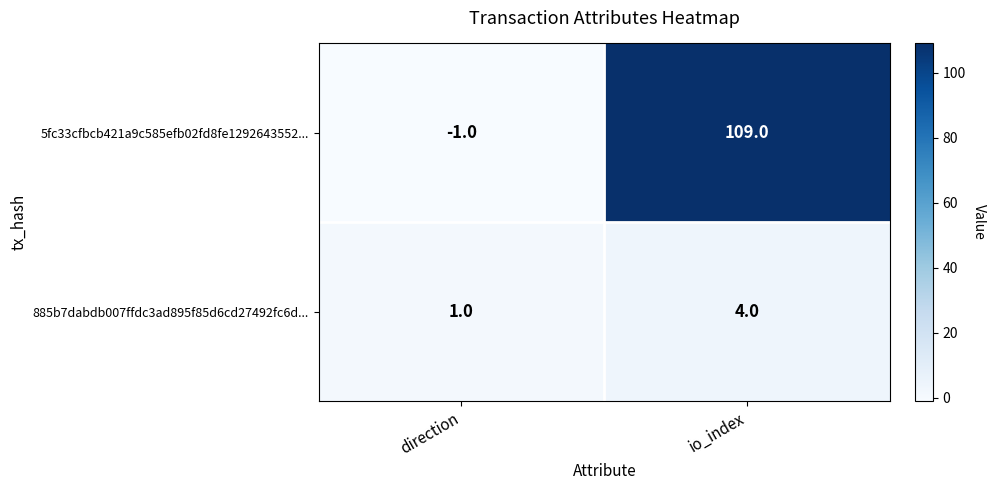

How many data points in 885b7dabdb007ffdc3ad895f85d6cd27492fc6d... are less than 4?

1